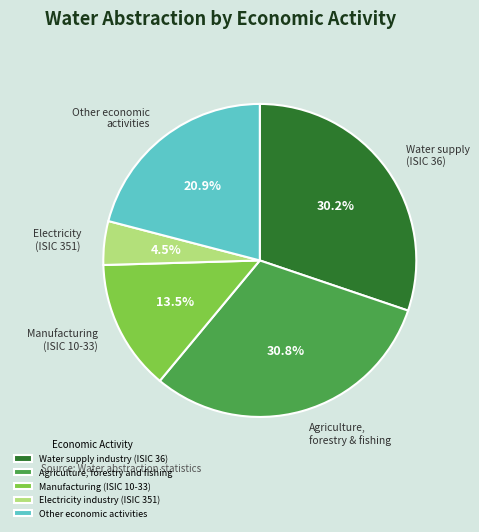

How many segments does this pie chart have?

5